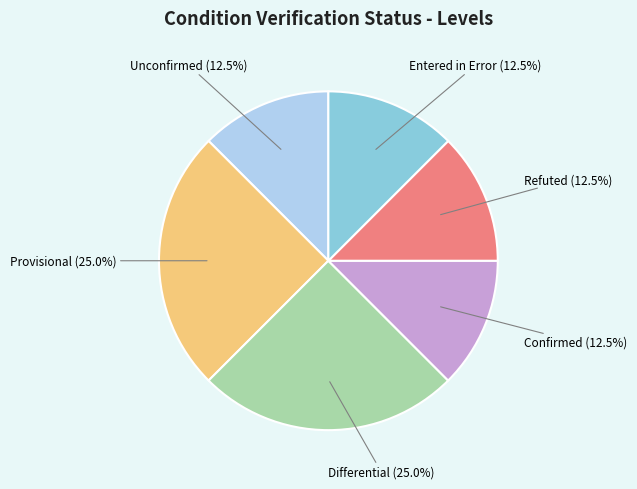

Is there a majority slice in this chart?

No